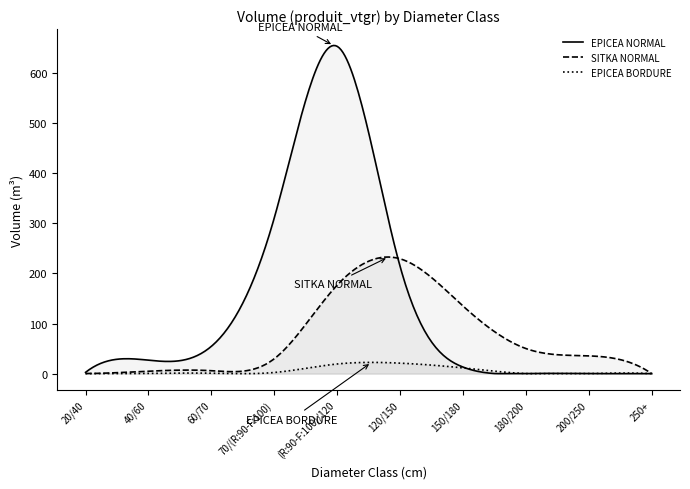

Which series has the widest spread of values?

EPICEA NORMAL